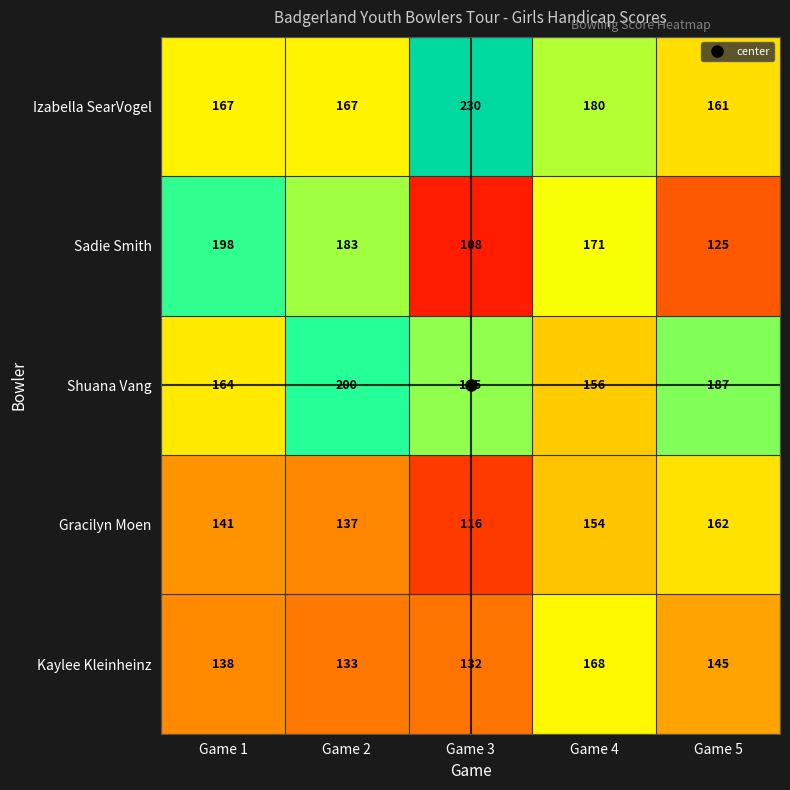

The value of Gracilyn Moen at Game 5 is 162. True or false?

True